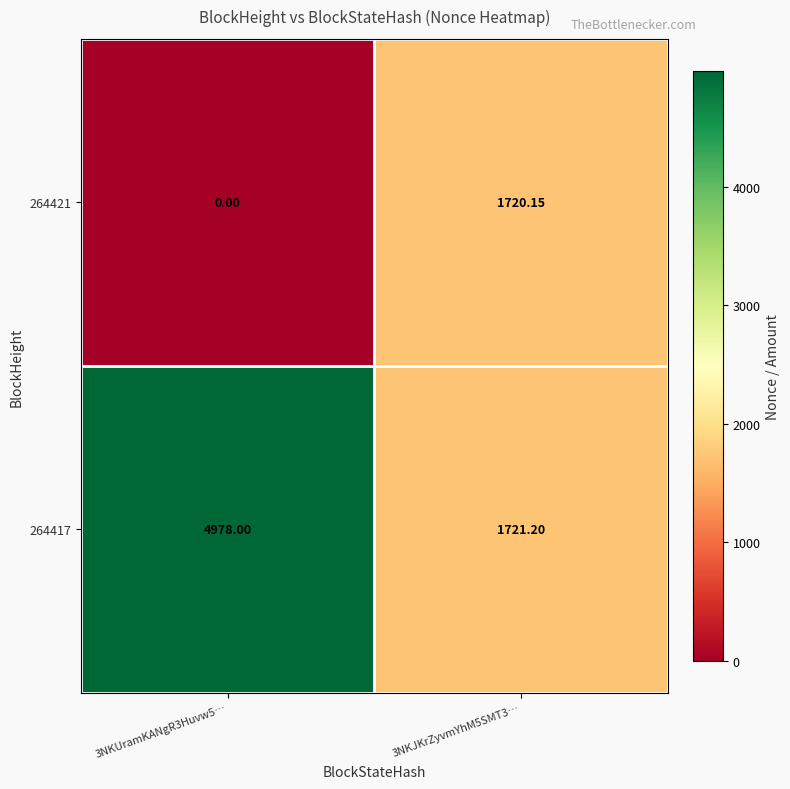

Rank the series at 3NKUramKANgR3Huvw5… from highest to lowest value.

264417, 264421